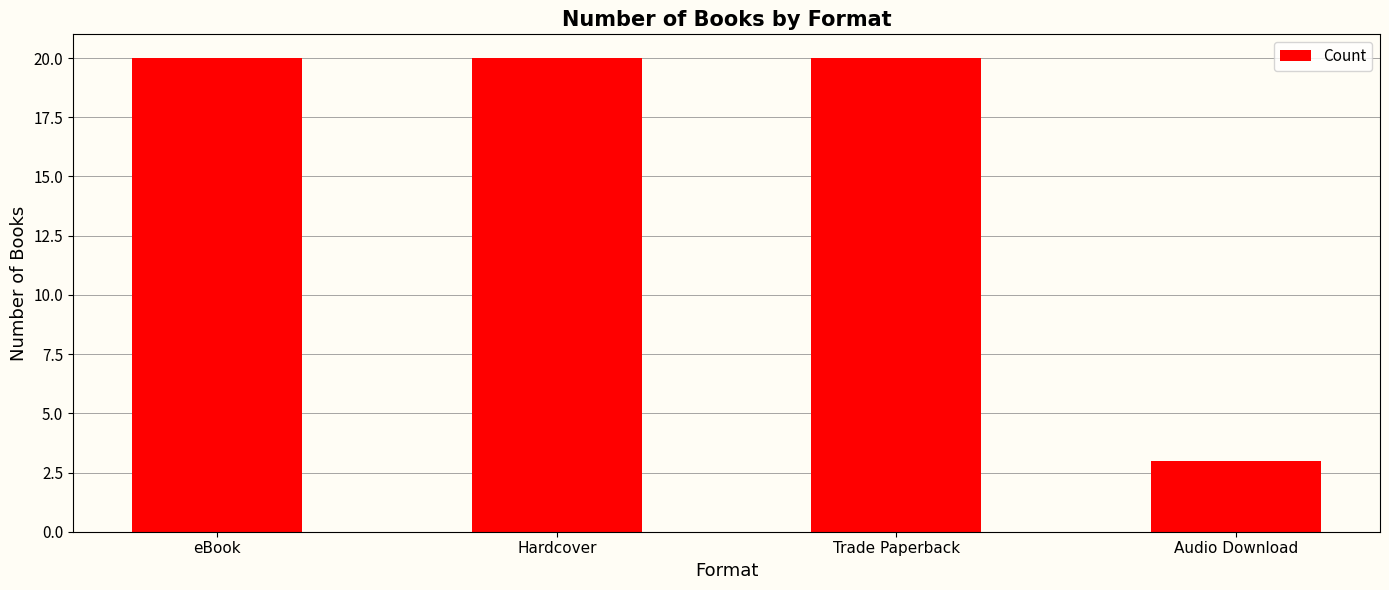

What is the label of the 3rd bar from the left?

Trade Paperback